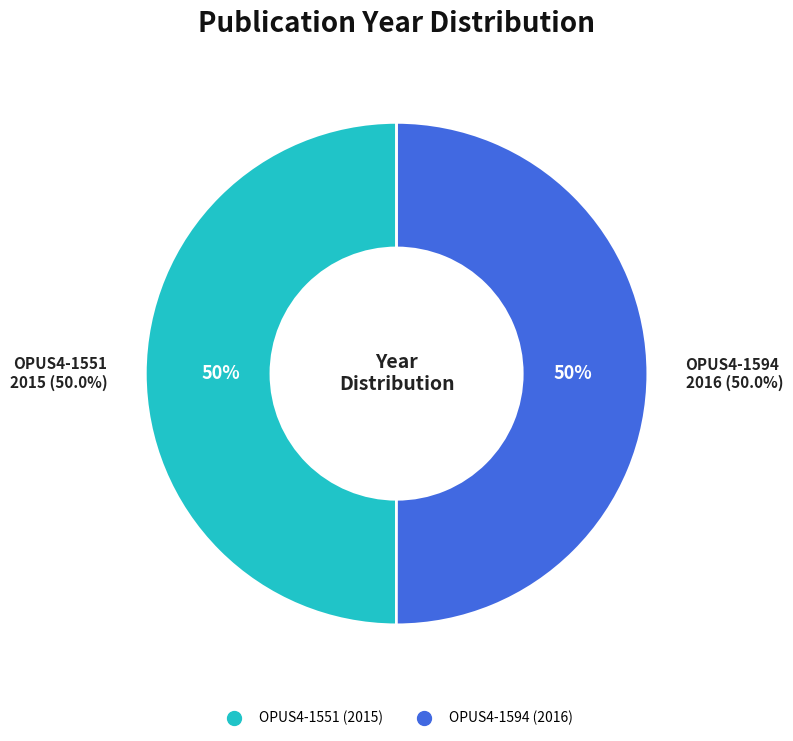

To the nearest percent, what percentage of the pie is OPUS4-1594?

50%